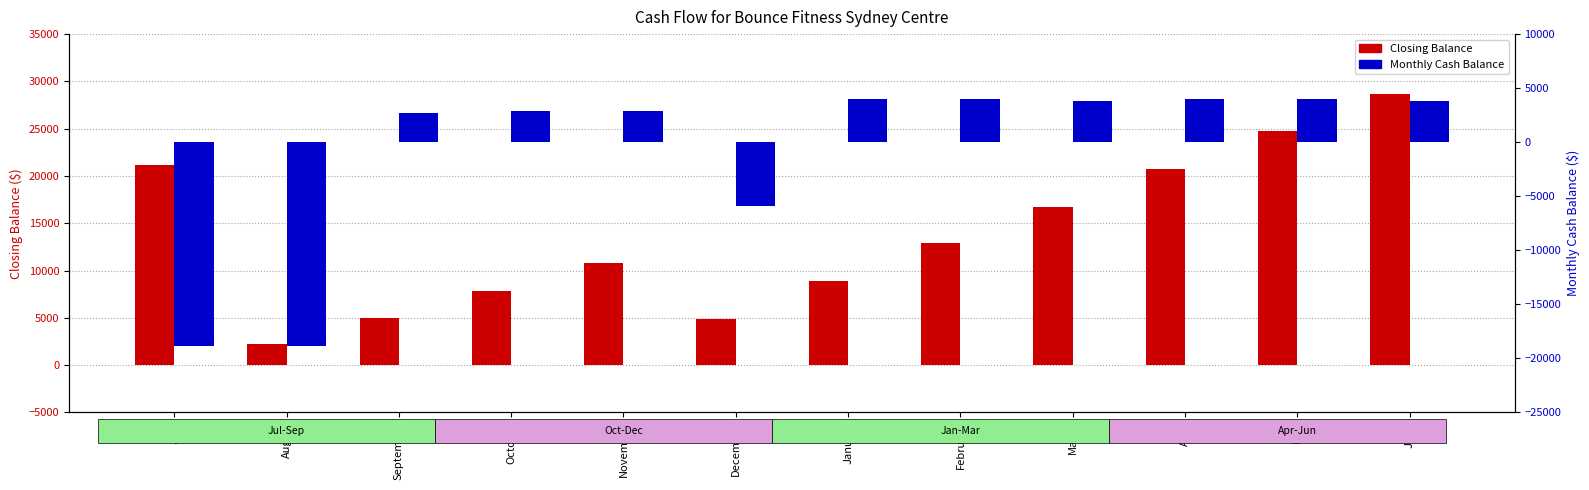

Between November and April, which is larger?

April